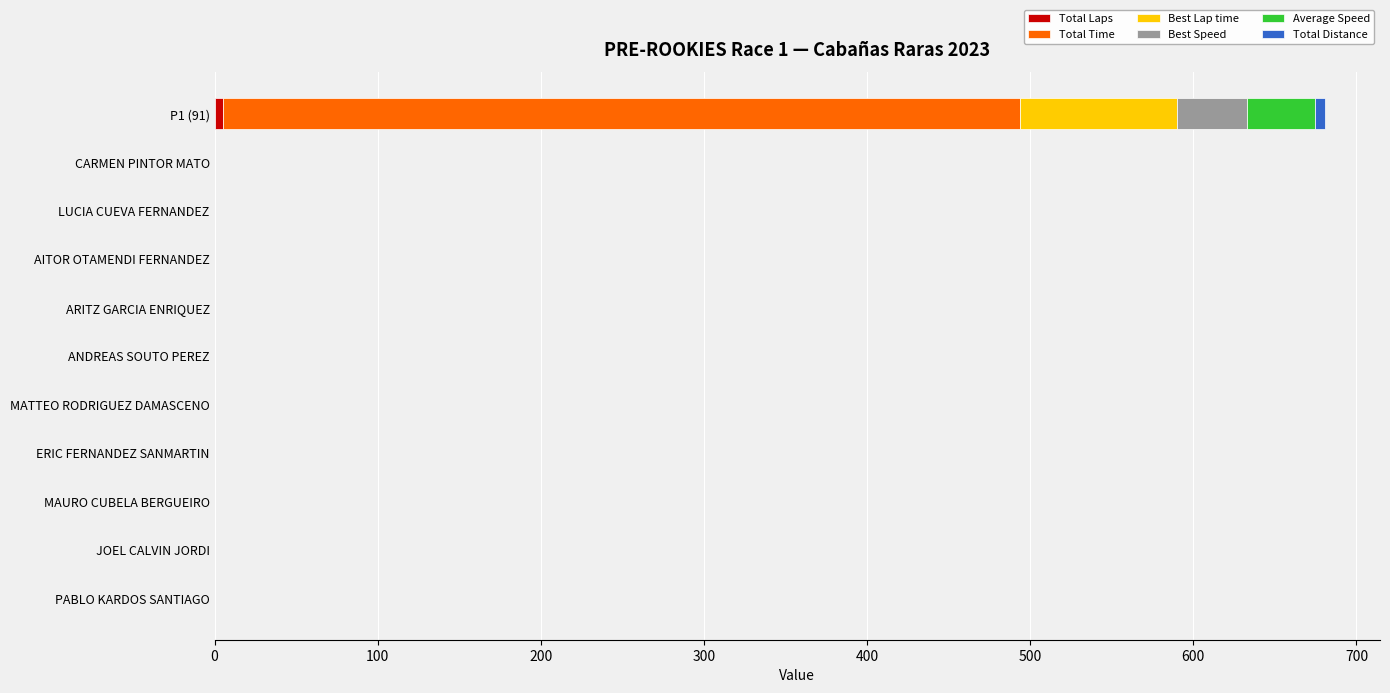

At which category is the sum across all series the highest?

P1 (91)